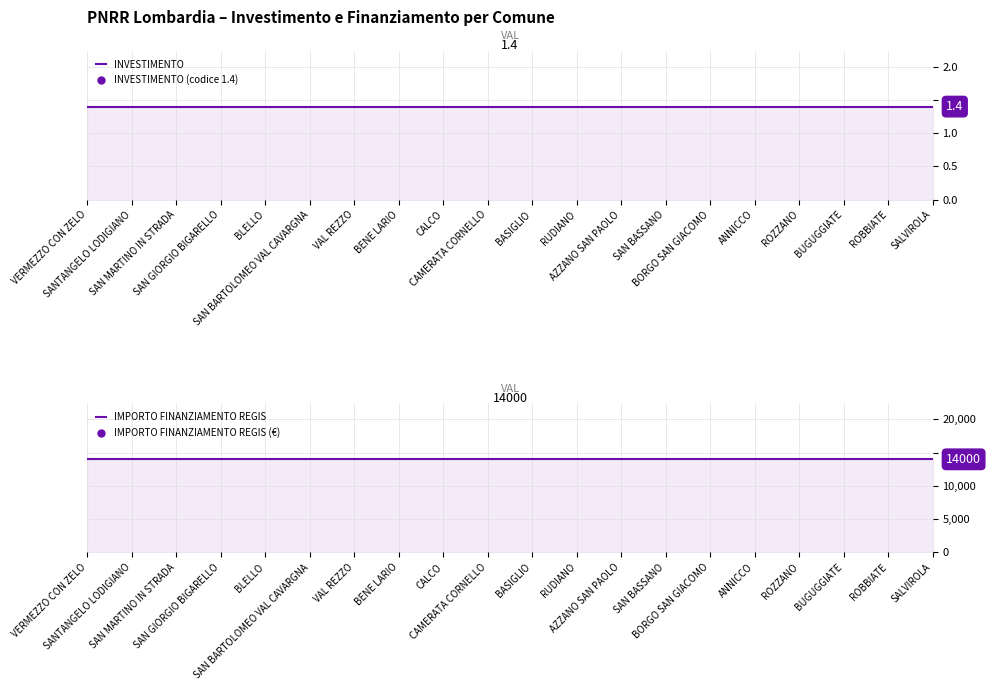

What is the difference between the highest and lowest values at VAL REZZO?

13998.6